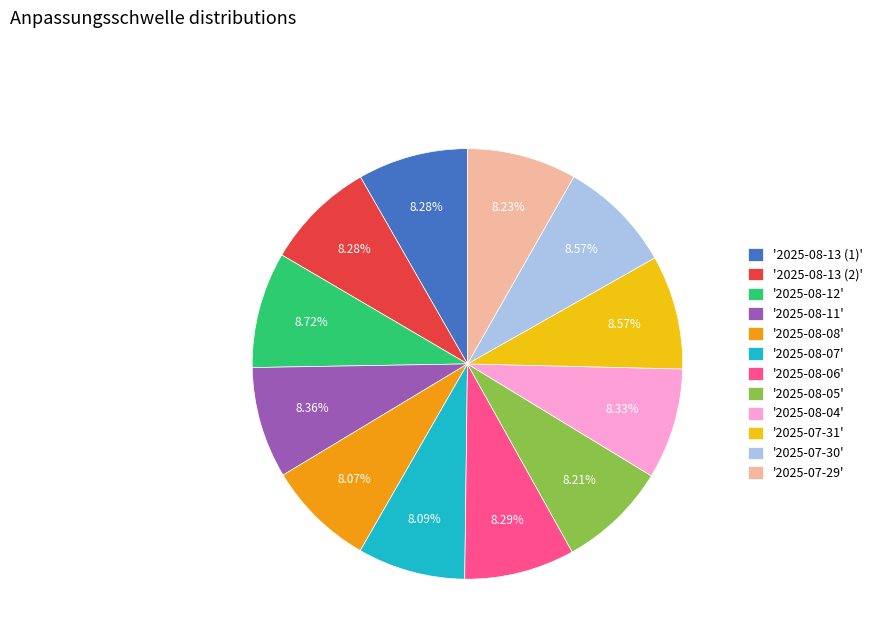

Do '2025-08-08' and '2025-07-29' together represent more than half of the pie?

No